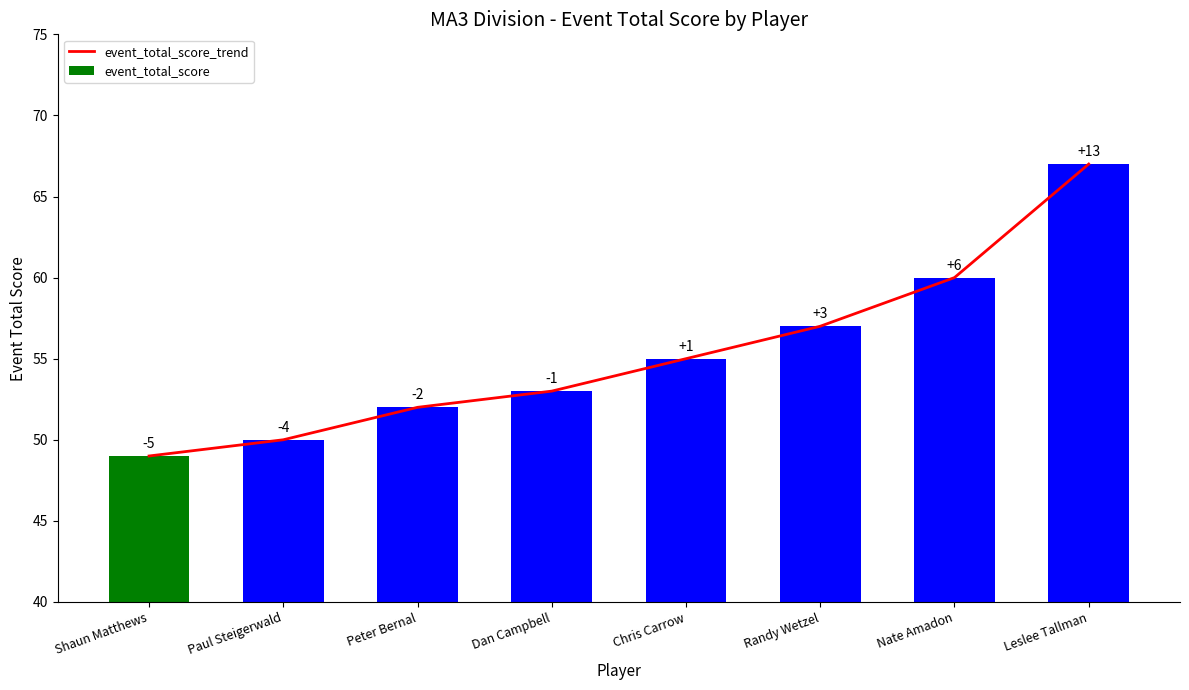

Reading right to left, list all the values displayed in this chart.

event_total_score_trend: Leslee Tallman=67	Nate Amadon=60	Randy Wetzel=57	Chris Carrow=55	Dan Campbell=53	Peter Bernal=52	Paul Steigerwald=50	Shaun Matthews=49
event_total_score: Leslee Tallman=67	Nate Amadon=60	Randy Wetzel=57	Chris Carrow=55	Dan Campbell=53	Peter Bernal=52	Paul Steigerwald=50	Shaun Matthews=49